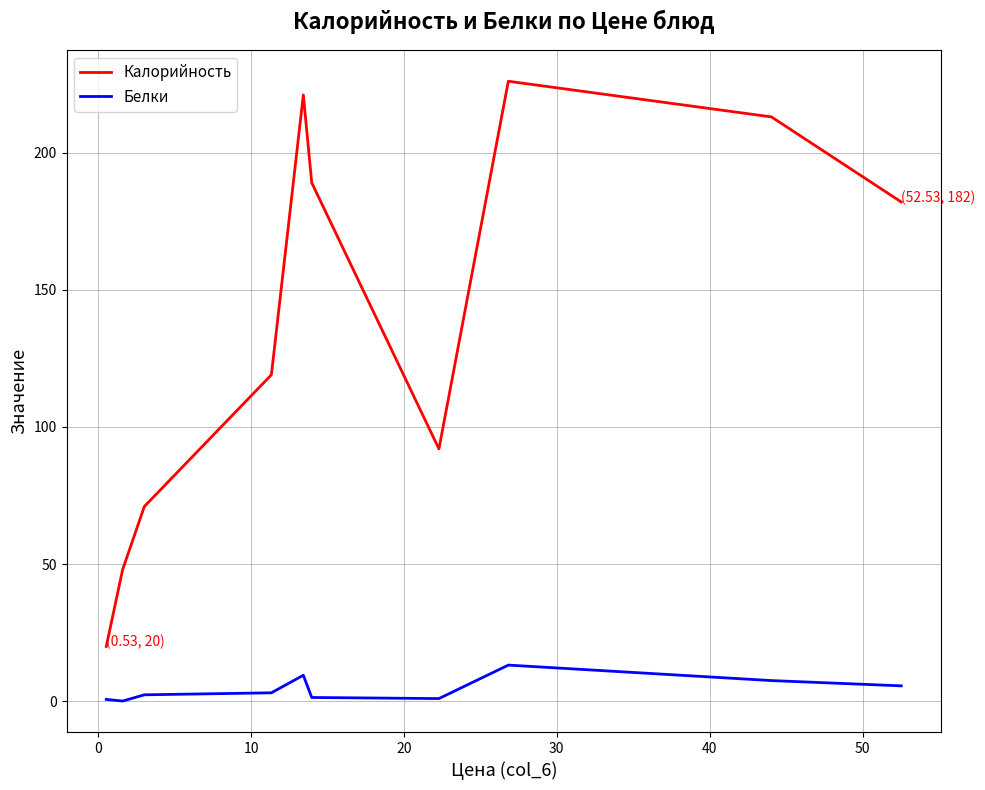

Rank the series by their average value, from highest to lowest.

Калорийность, Белки